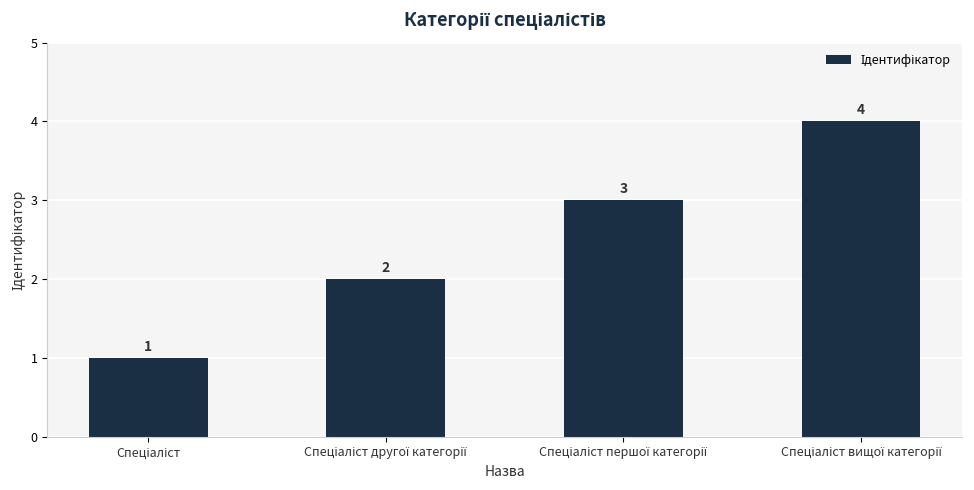

What is the value of the 2nd bar from the left?

2